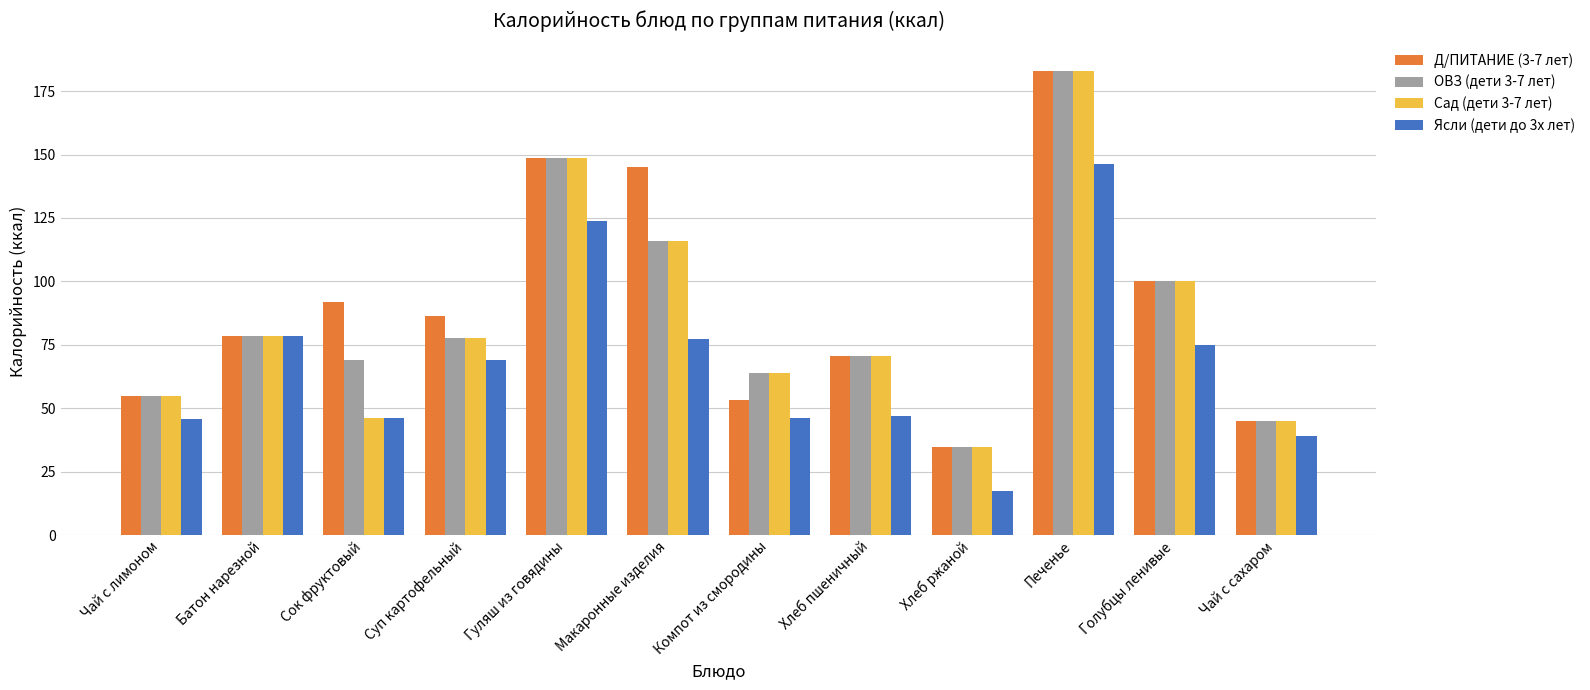

Between Гуляш из говядины and Макаронные изделия, which series saw the biggest shift?

Ясли (дети до 3х лет)